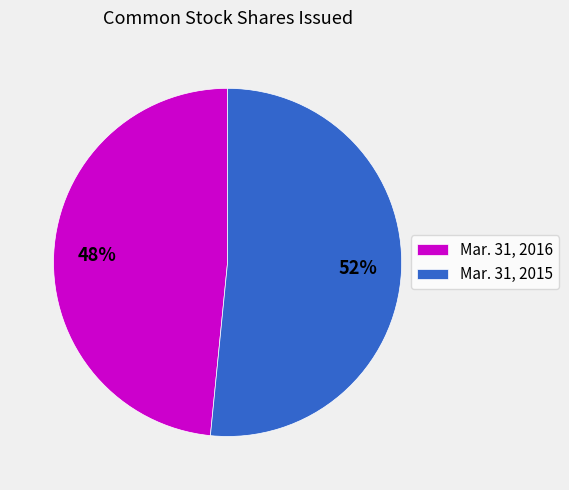

Is there a majority slice in this chart?

Yes